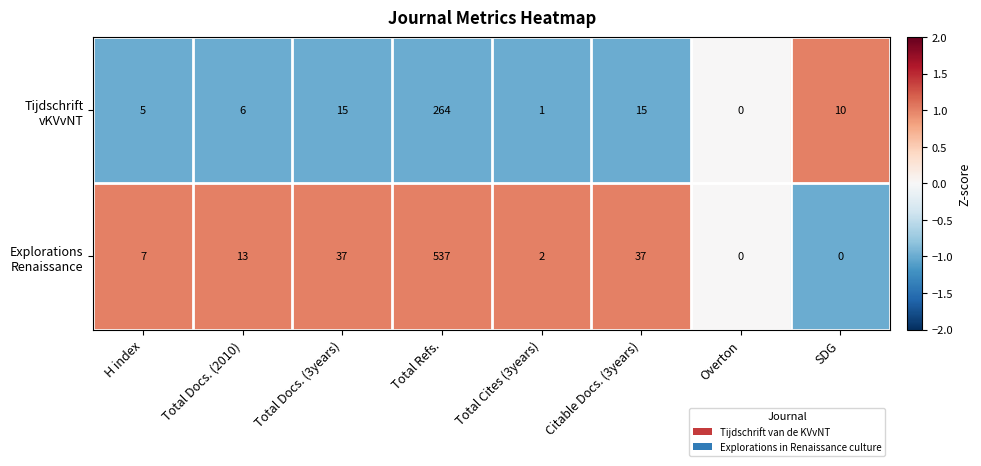

What is the maximum value shown in the chart?

537